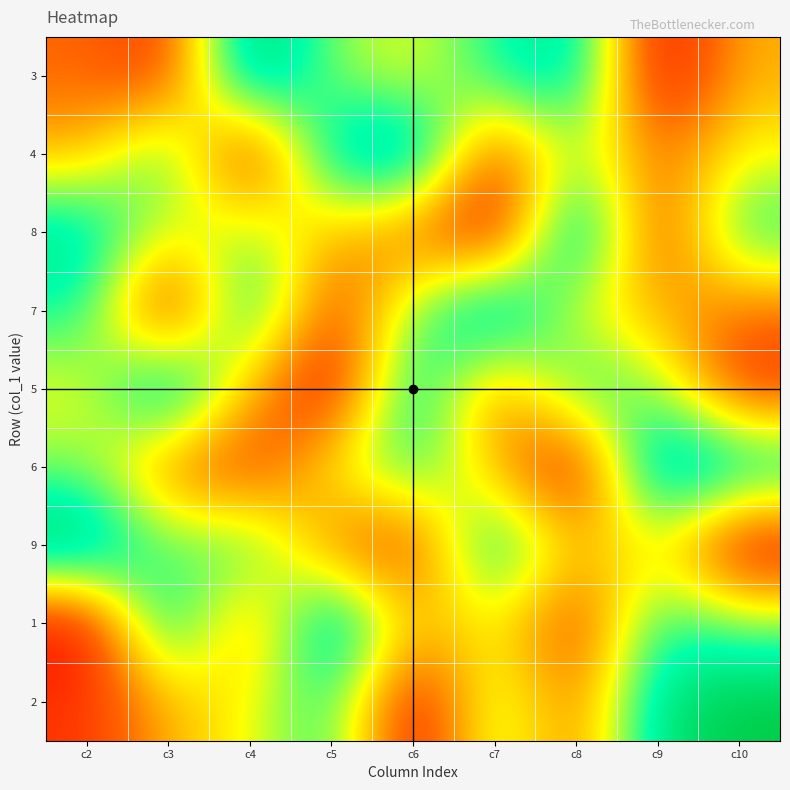

Which category has the highest value in the 3 series?

c4